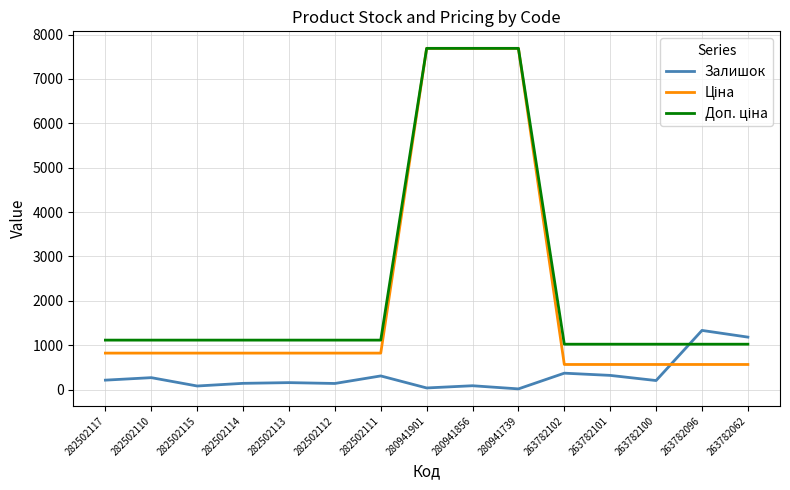

Which series changed the most between 282502113 and 263782062?

Залишок